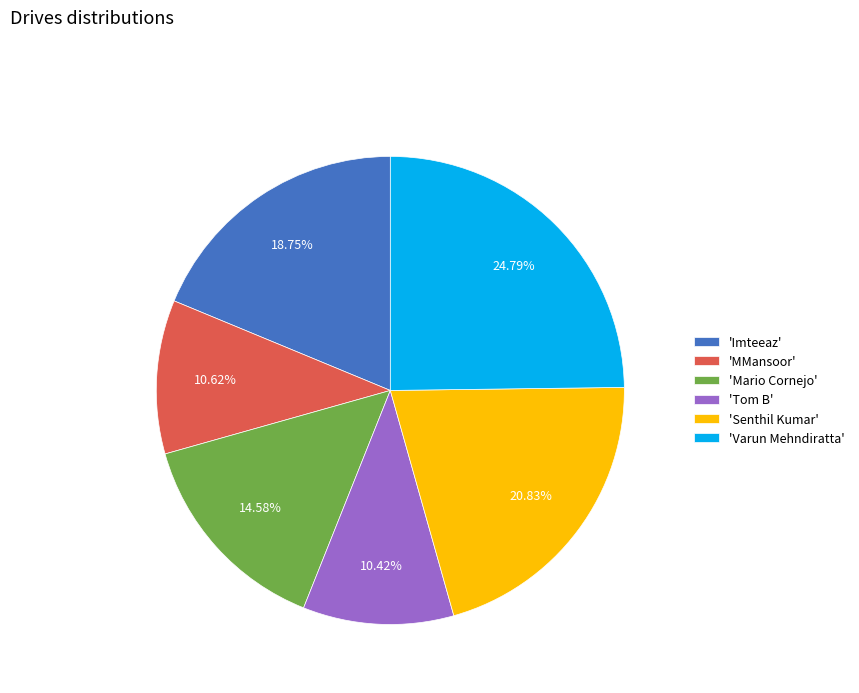

Between 'Varun Mehndiratta' and 'Imteeaz', which is larger?

'Varun Mehndiratta'